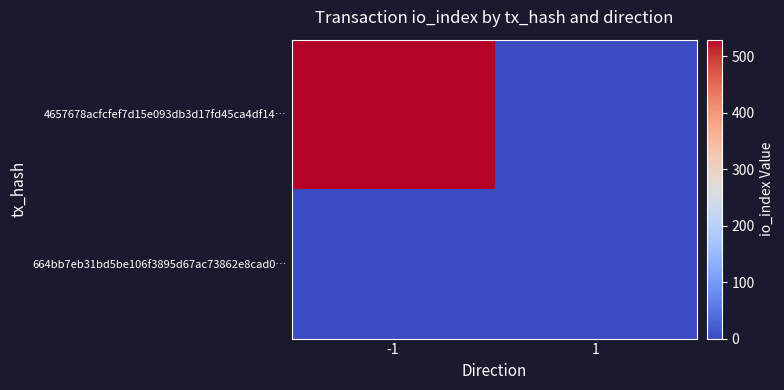

How many data points does each series have?

2